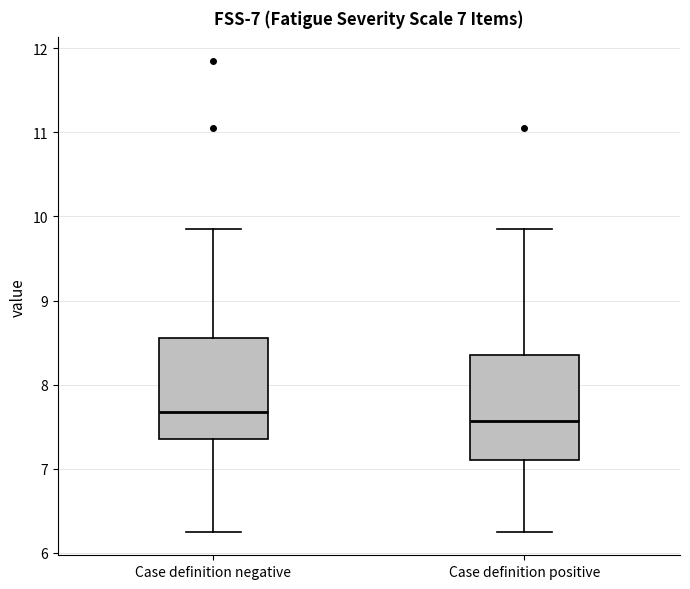

Which box has the lowest median line?

Case definition positive